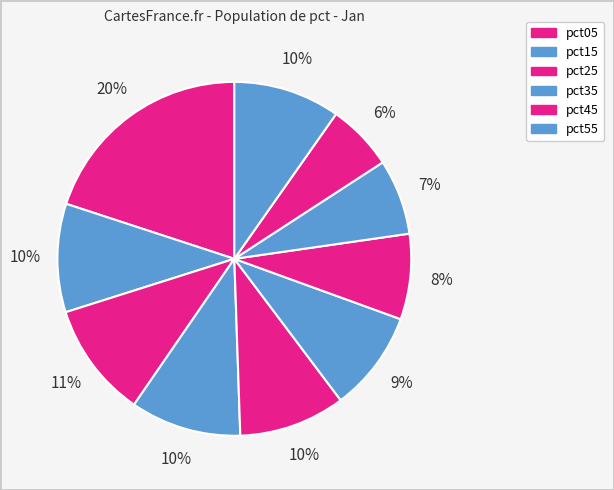

How many slices are in this pie chart?

10